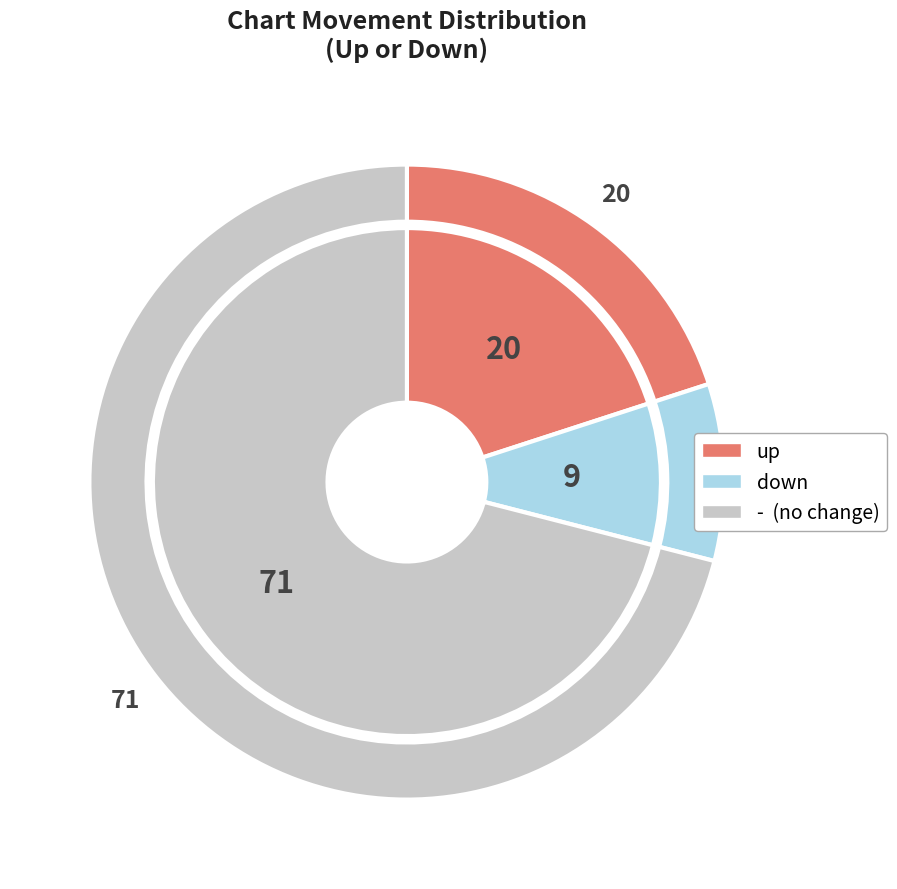

What percentage is the down slice, to the nearest percent?

9%